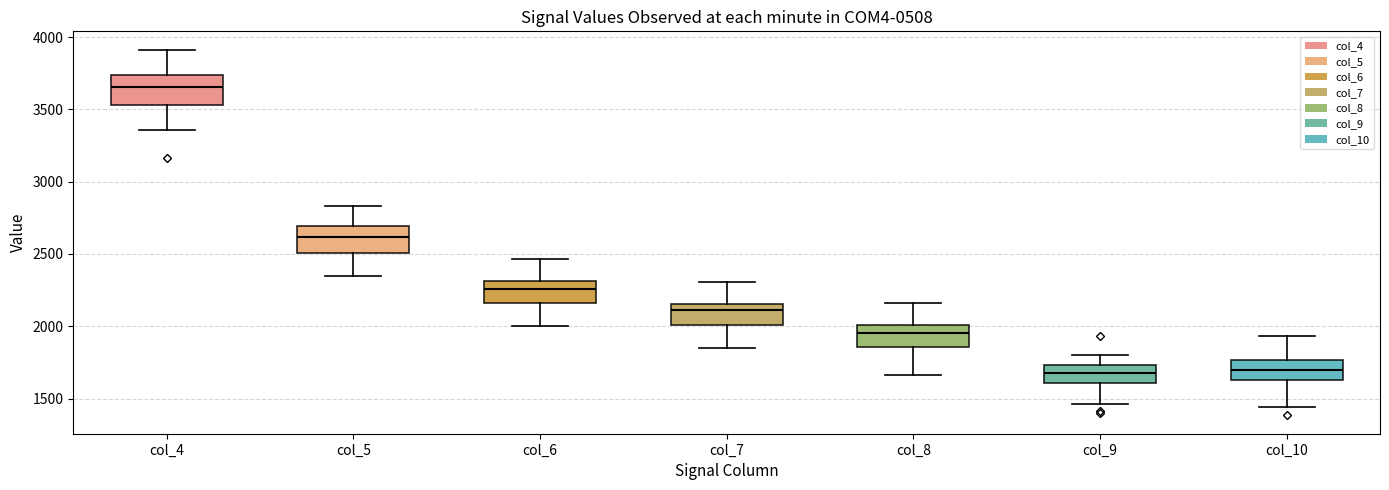

Where does the median line of the box for col_7 sit on the y-axis? The values are not printed on the chart, so give them approximately, as read against the axis.

2100